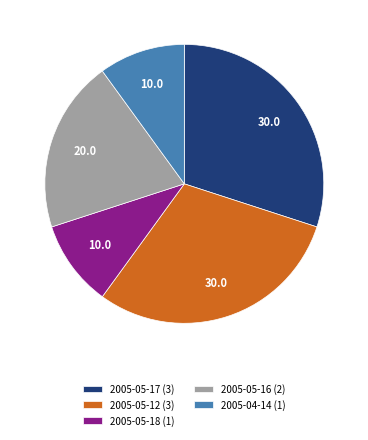

Is the sum of 2005-05-18 (1) and 2005-05-16 (2) greater than half?

No